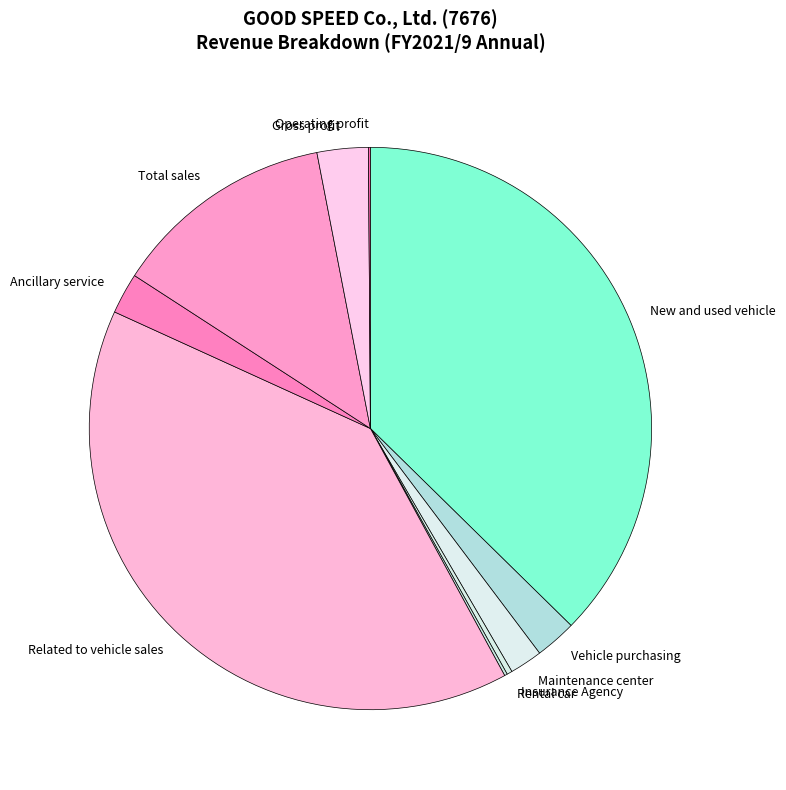

Between Ancillary service and Gross profit, which is larger?

Gross profit